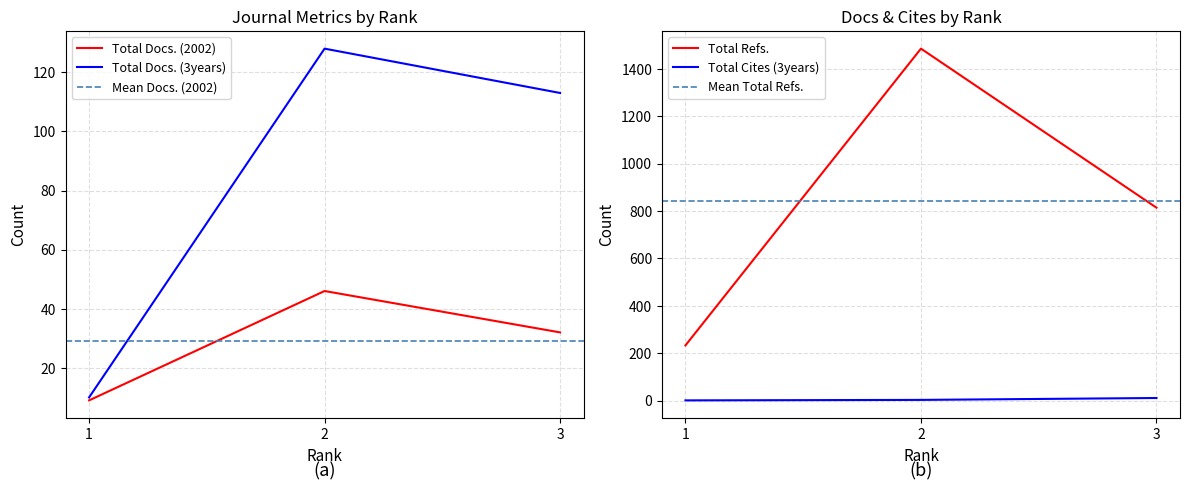

Where is Total Docs. (3years) nearest to the value 69?

3